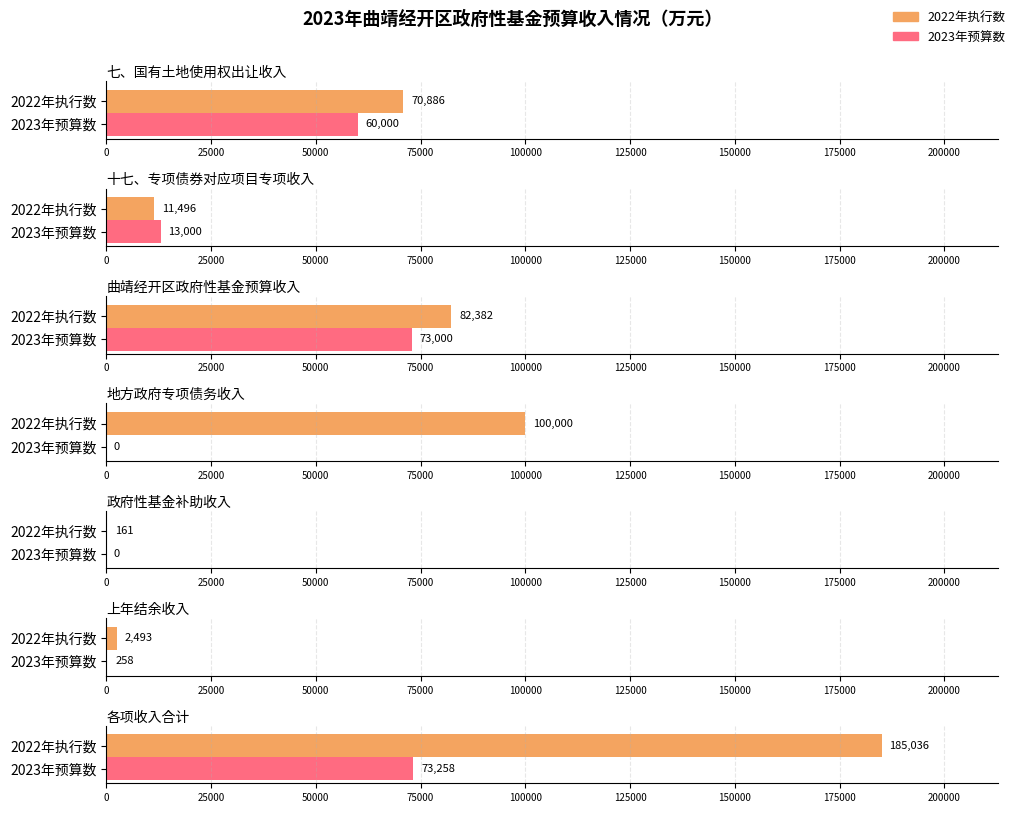

What is the sum of the 2023年预算数 values at 七、国有土地使用权出让收入 and 政府性基金补助收入?

60000